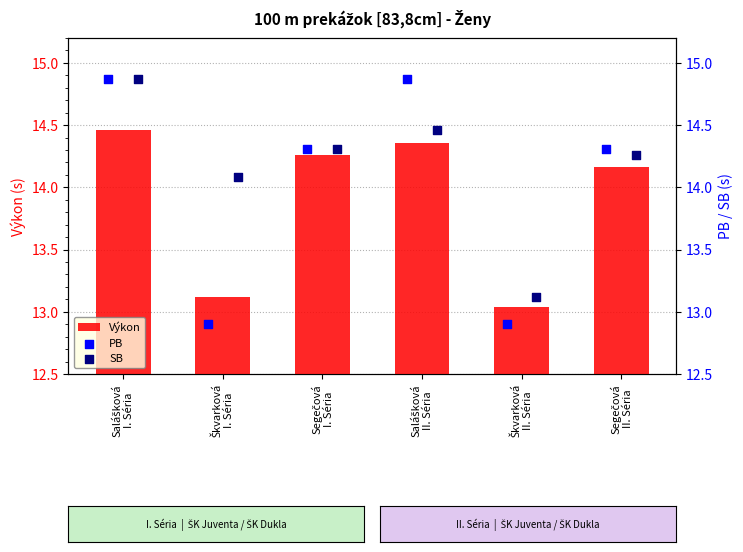

What are all the series names shown in the legend?

Výkon, PB, SB